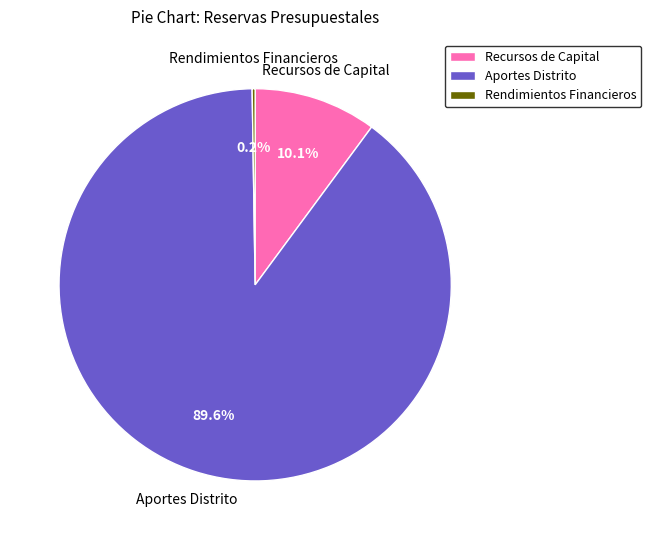

What is the largest slice in the pie chart?

Aportes Distrito